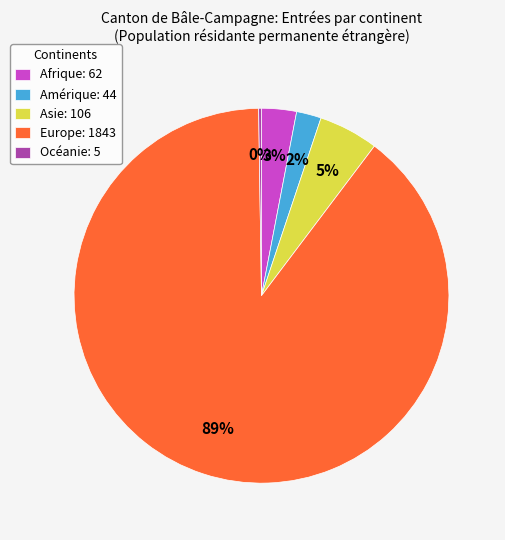

What percentage is the Asie slice, to the nearest percent?

5%